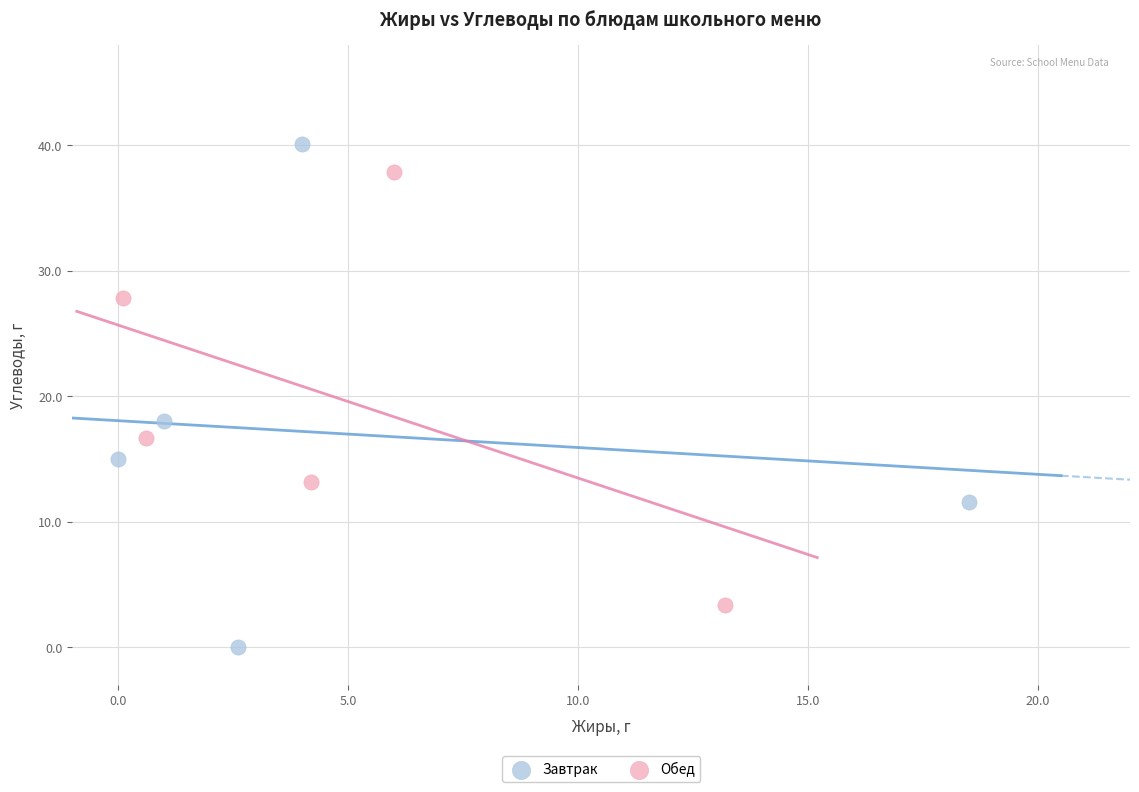

Which series has the largest Y range (max minus min)?

Завтрак